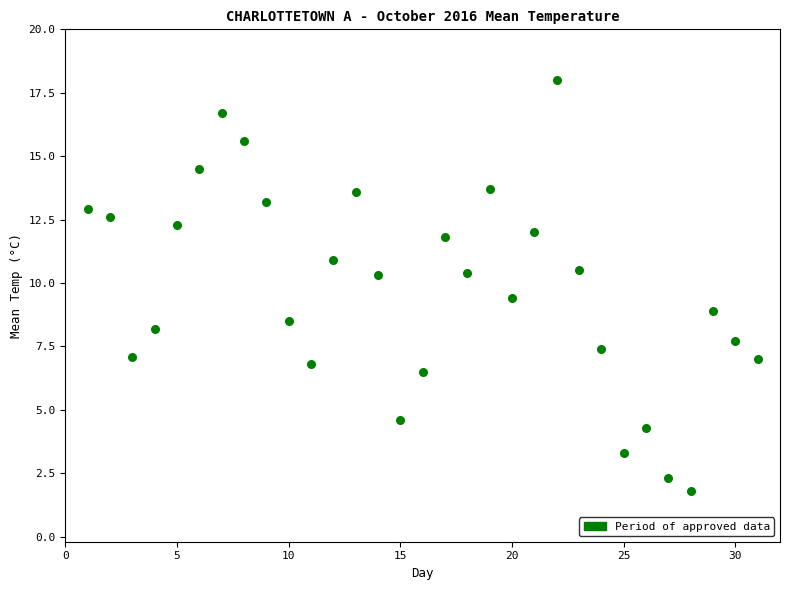

What is the range of X values (max minus min)?

30.0